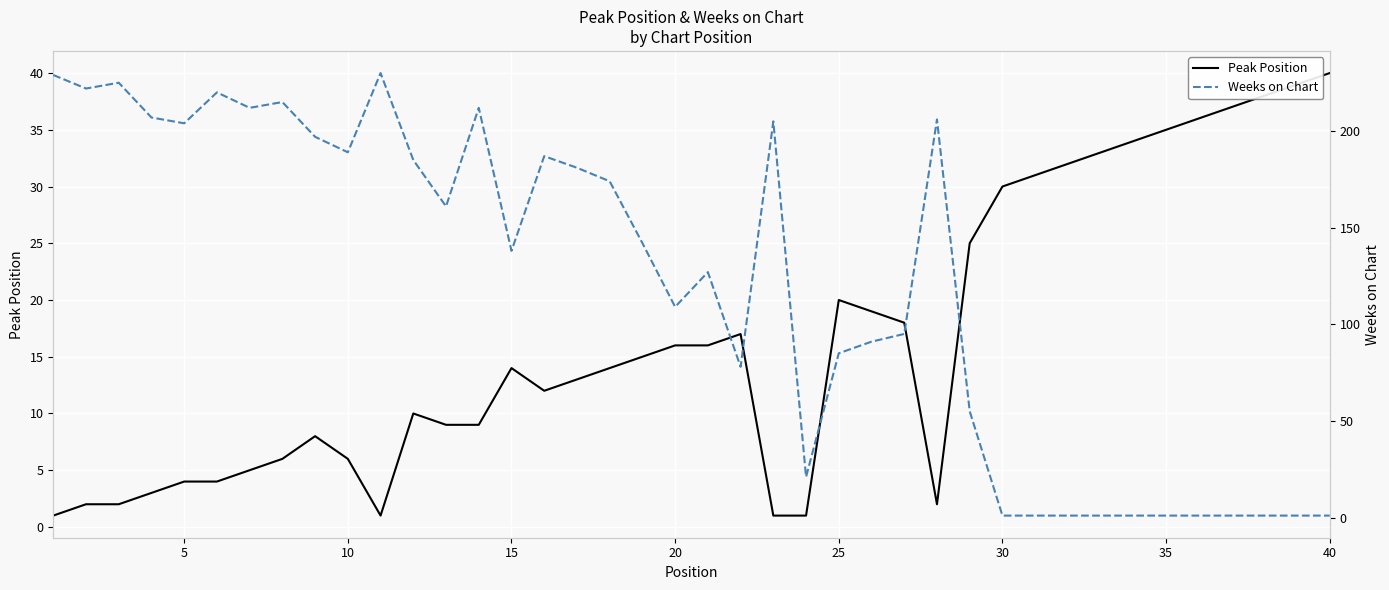

True or false: Peak Position has a value of 14 at 15.

True